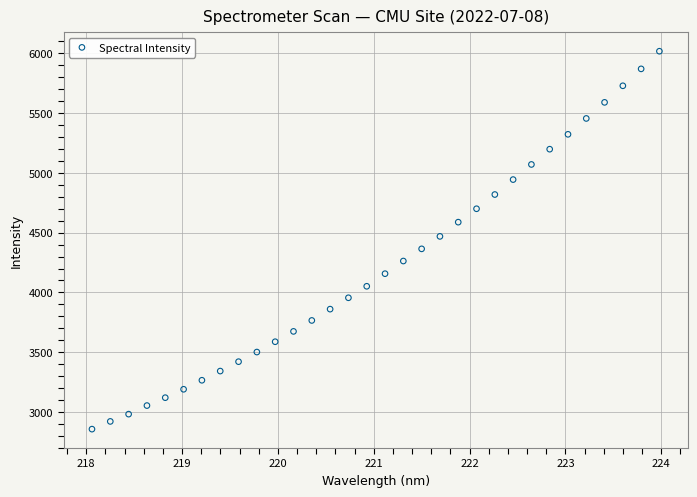

What is the range of X values (max minus min)?

5.9